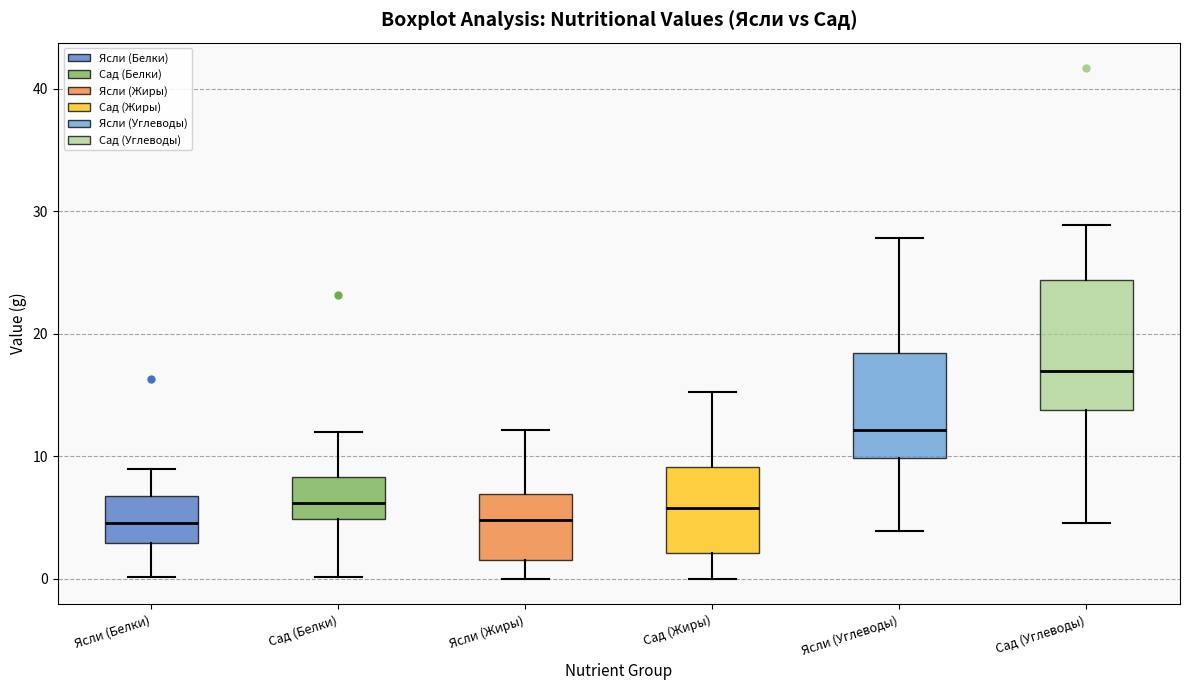

Comparing the boxes themselves (not the whiskers), which one is the tallest?

Сад (Углеводы)